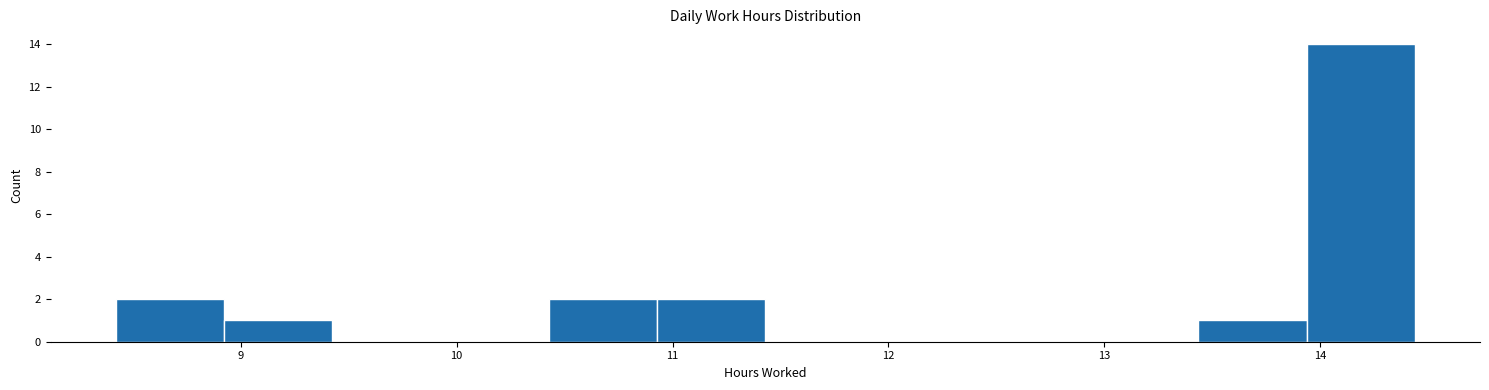

Reading left to right, list every bar in this chart as the range it spans on the x-axis followed by its height. Neither the bar edges nor the heights are printed on the chart, so give them approximately, as read against the axes.

8.4 to 8.9: 2
8.9 to 9.4: 1
9.4 to 9.9: 0
9.9 to 10.4: 0
10.4 to 10.9: 2
10.9 to 11.4: 2
11.4 to 11.9: 0
11.9 to 12.4: 0
12.4 to 12.9: 0
12.9 to 13.4: 0
13.4 to 13.9: 1
13.9 to 14.4: 14